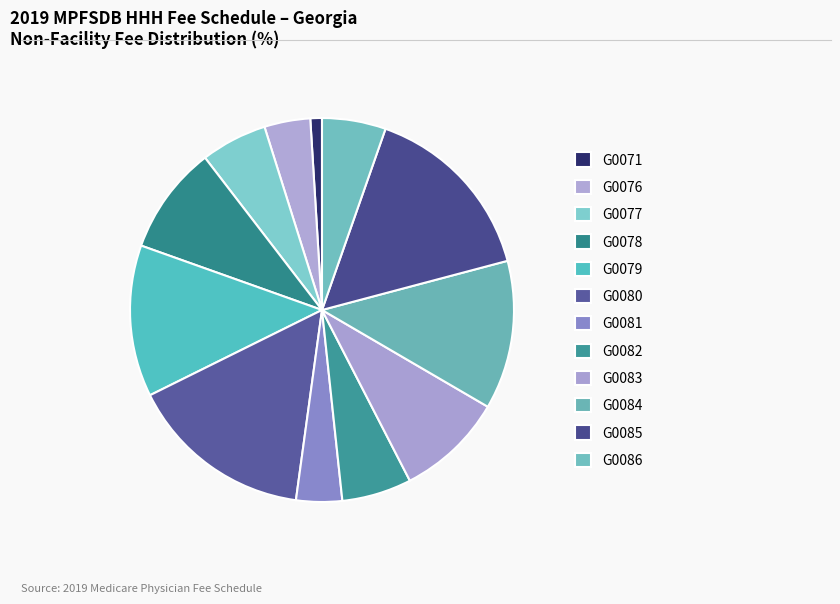

What portion of the pie excludes G0071?

99.0%